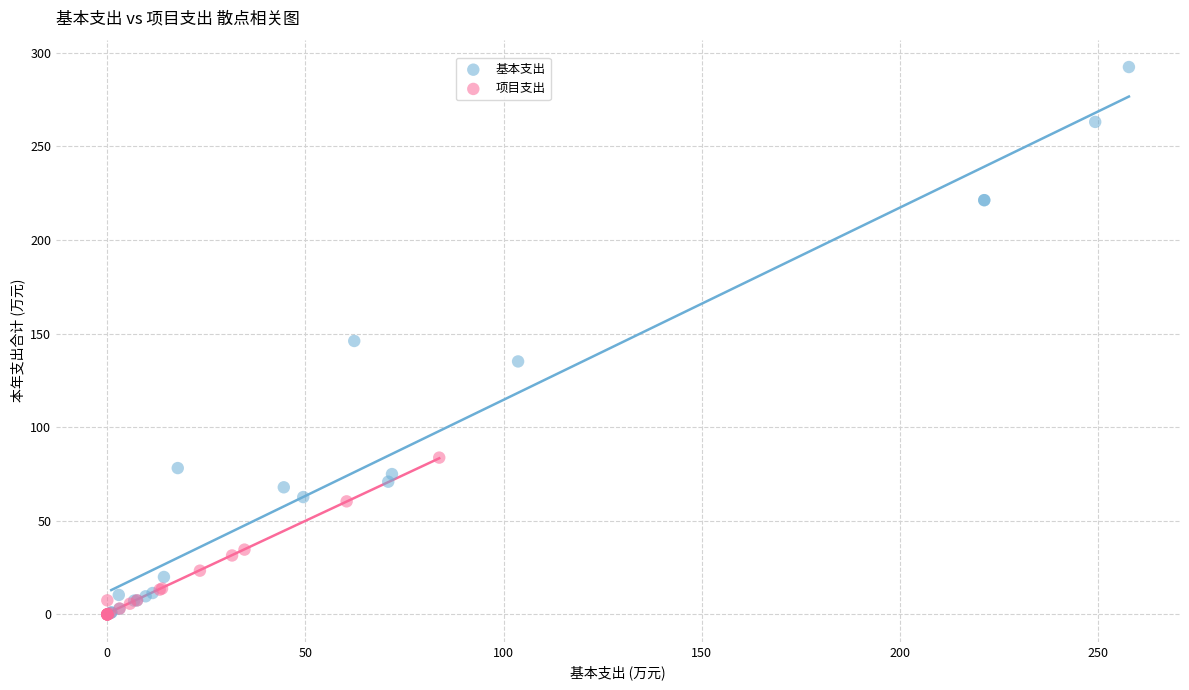

Which series has the largest Y range (max minus min)?

基本支出